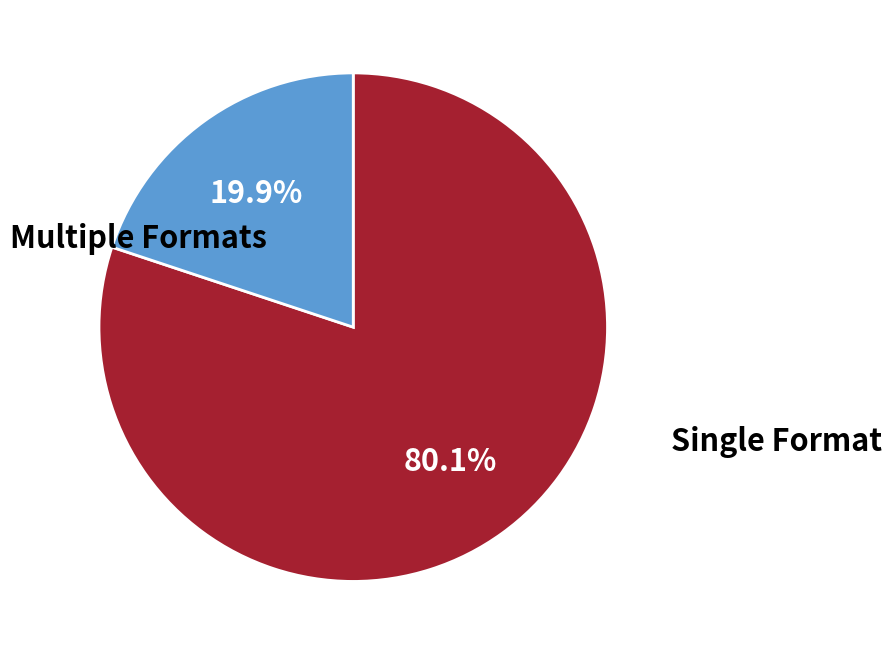

Does any single category account for the majority?

Yes